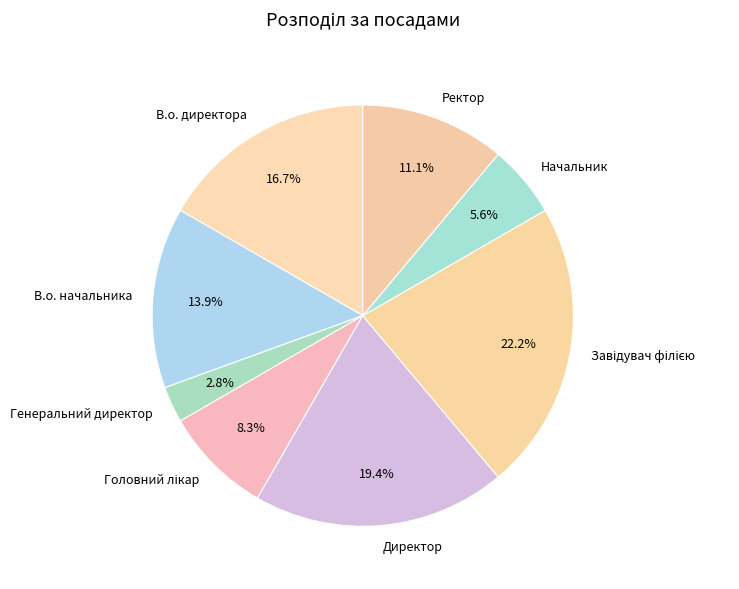

How many segments does this pie chart have?

8